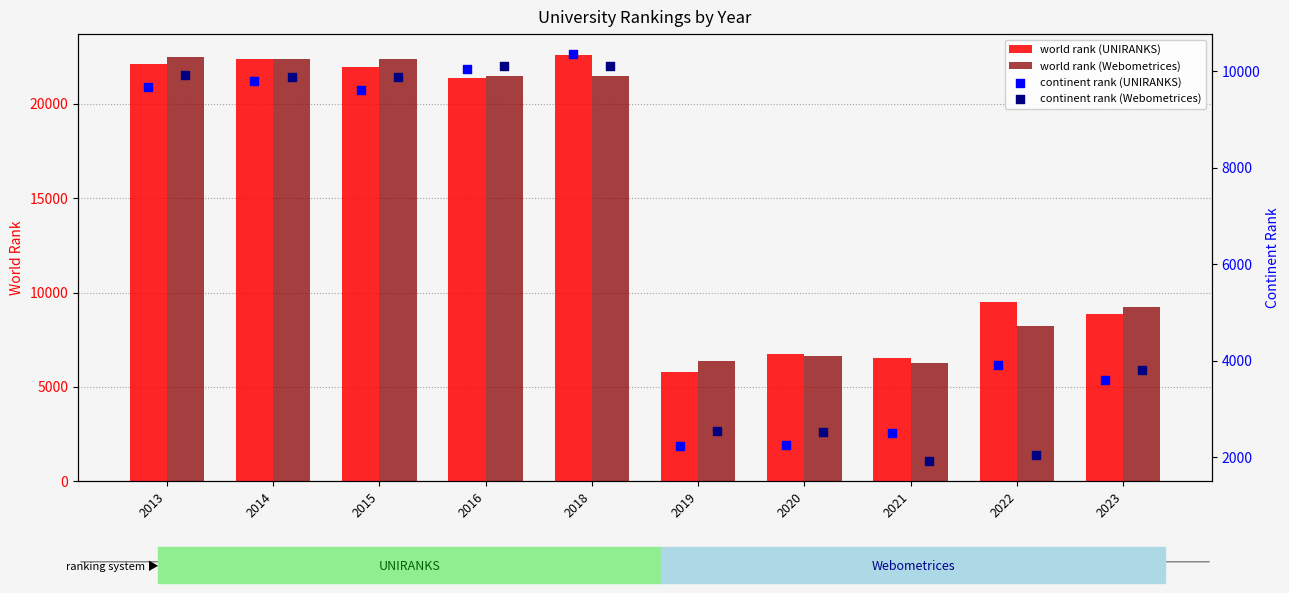

What are all the series names shown in the legend?

world rank (UNIRANKS), world rank (Webometrices), continent rank (UNIRANKS), continent rank (Webometrices)